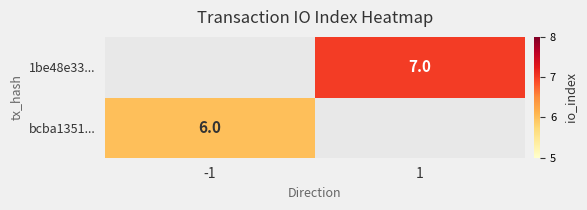

Is it true that 1be48e33... equals 11 at 1?

False